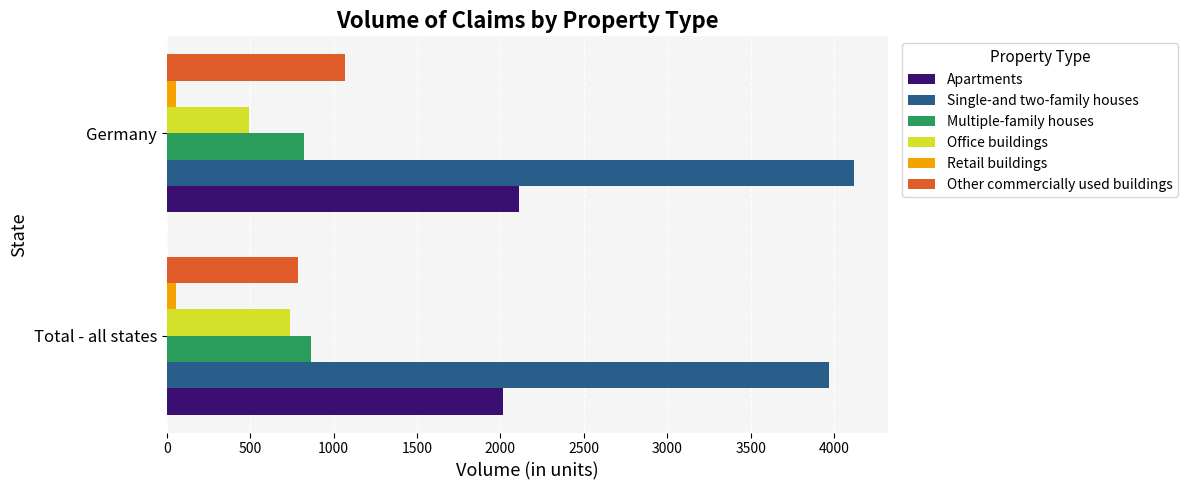

The Other commercially used buildings series shows 342.6 at Total - all states. True or false?

False